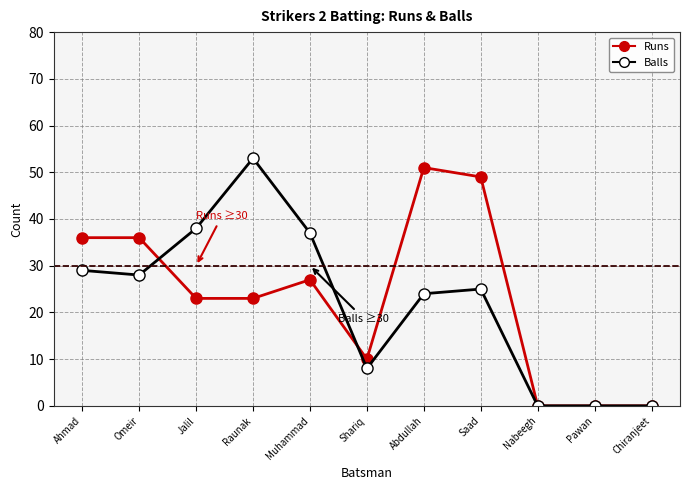

Reading left to right, extract all data points from this chart.

Runs: Ahmad=36	Omeir=36	Jalil=23	Raunak=23	Muhammad=27	Shariq=10	Abdullah=51	Saad=49	Nabeegh=0	Pawan=0	Chiranjeet=0
Balls: Ahmad=29	Omeir=28	Jalil=38	Raunak=53	Muhammad=37	Shariq=8	Abdullah=24	Saad=25	Nabeegh=0	Pawan=0	Chiranjeet=0